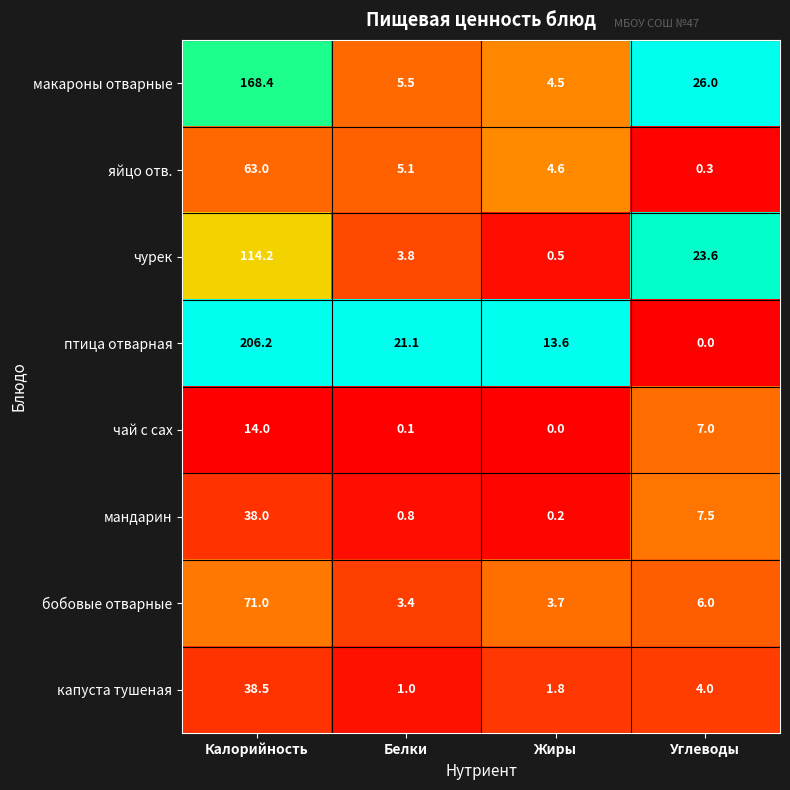

How many categories are shown in the chart?

4